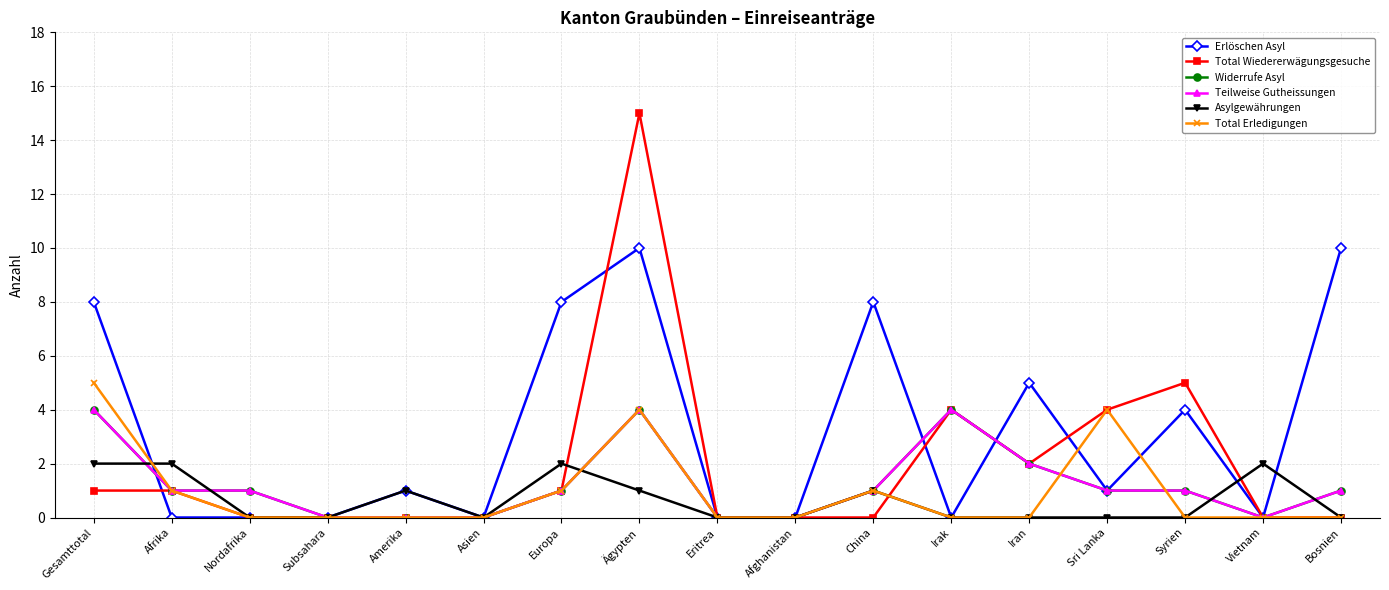

Does the chart have visible grid lines?

Yes